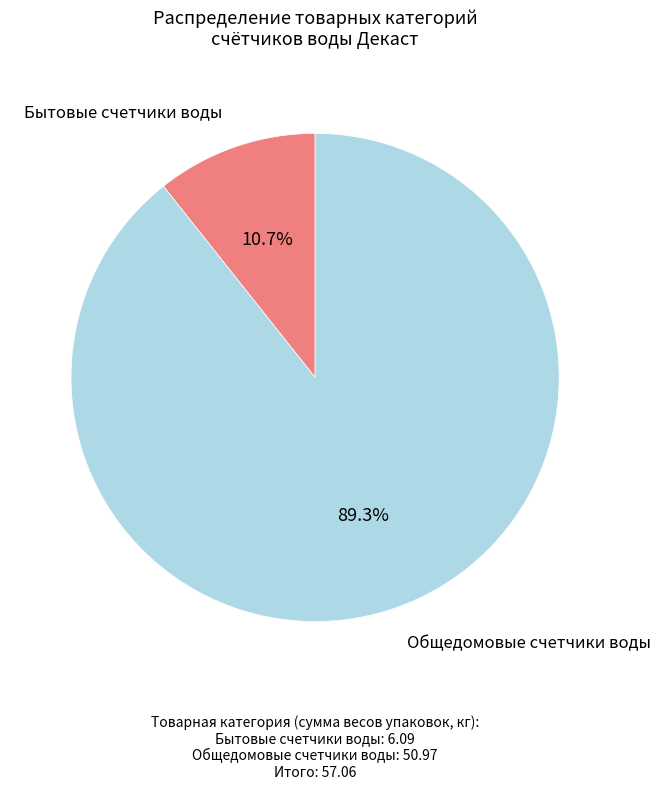

Which category has the biggest portion of the pie?

Общедомовые счетчики воды